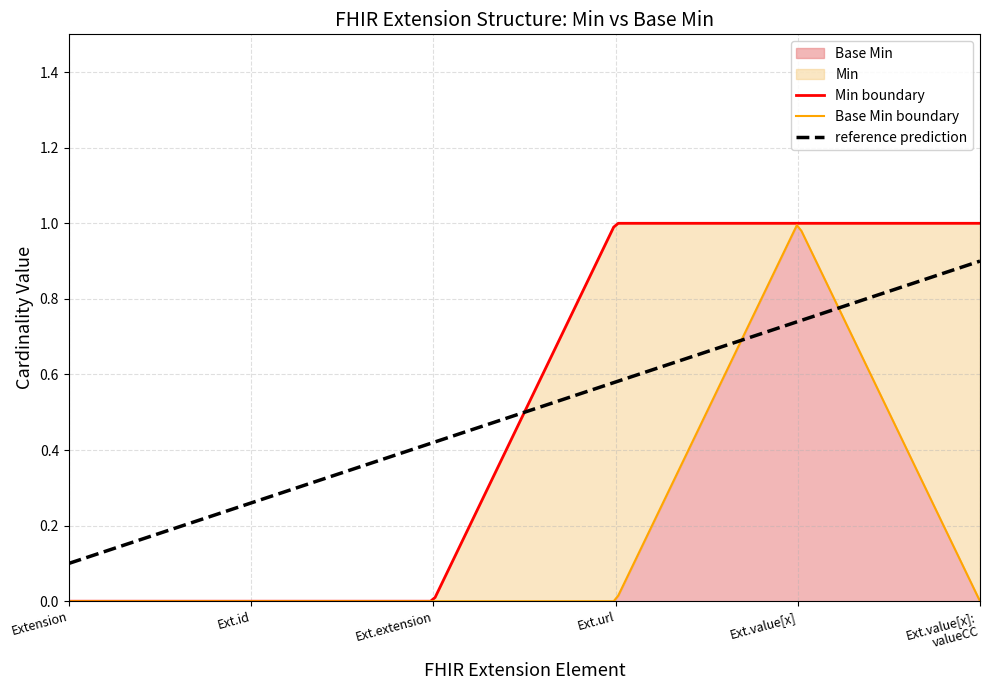

True or false: Min and Base Min intersect in this chart.

False